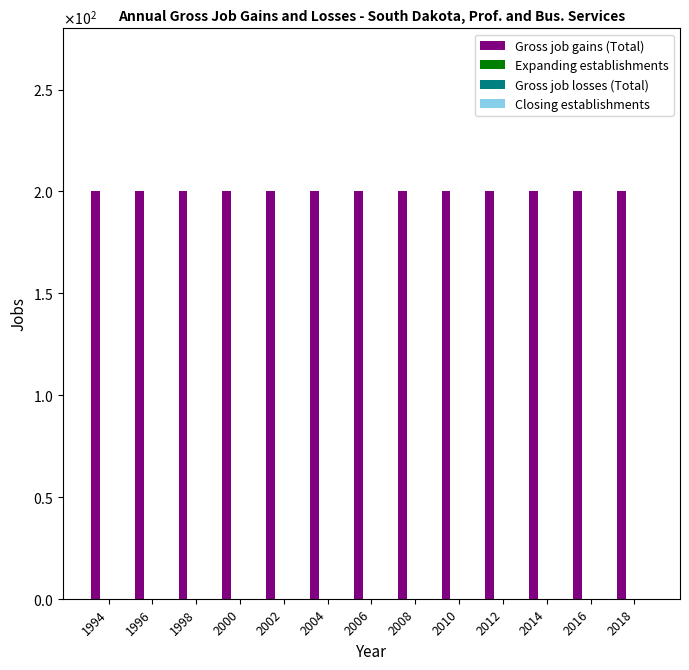

Which category has the highest value across all series?

1994